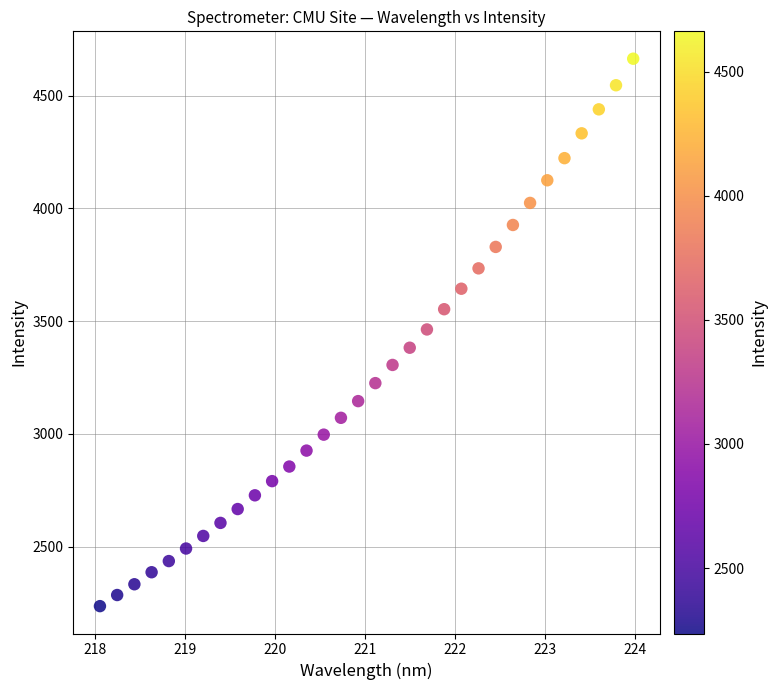

What is the range of X values (max minus min)?

5.9